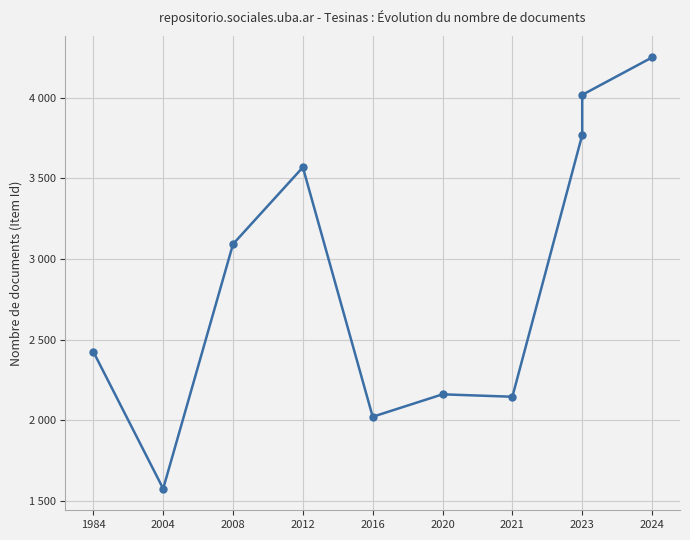

What is the maximum value shown in the chart?

4250